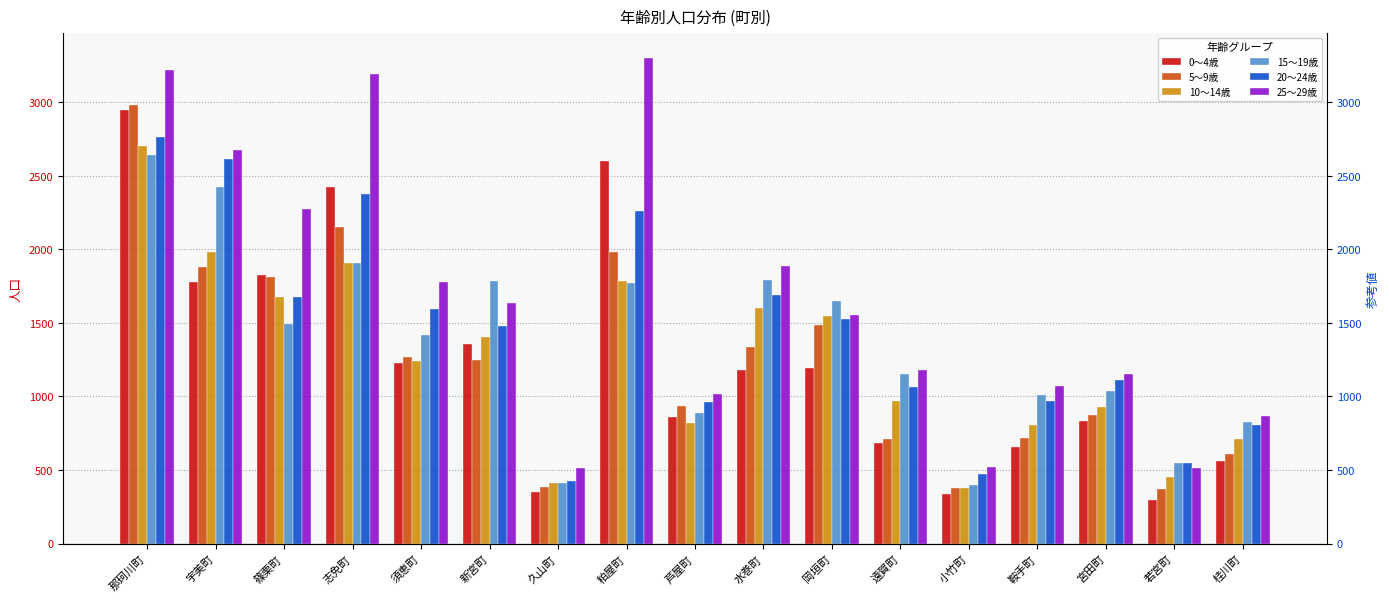

What is the sum of all 25～29歳 values?

28353